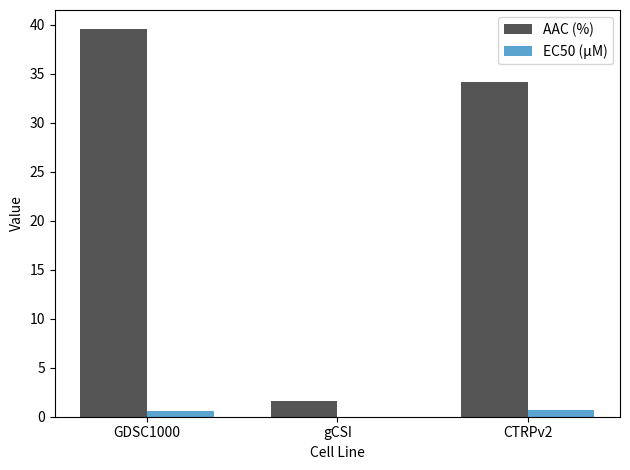

Is it true that AAC (%) equals 34.1 at CTRPv2?

True